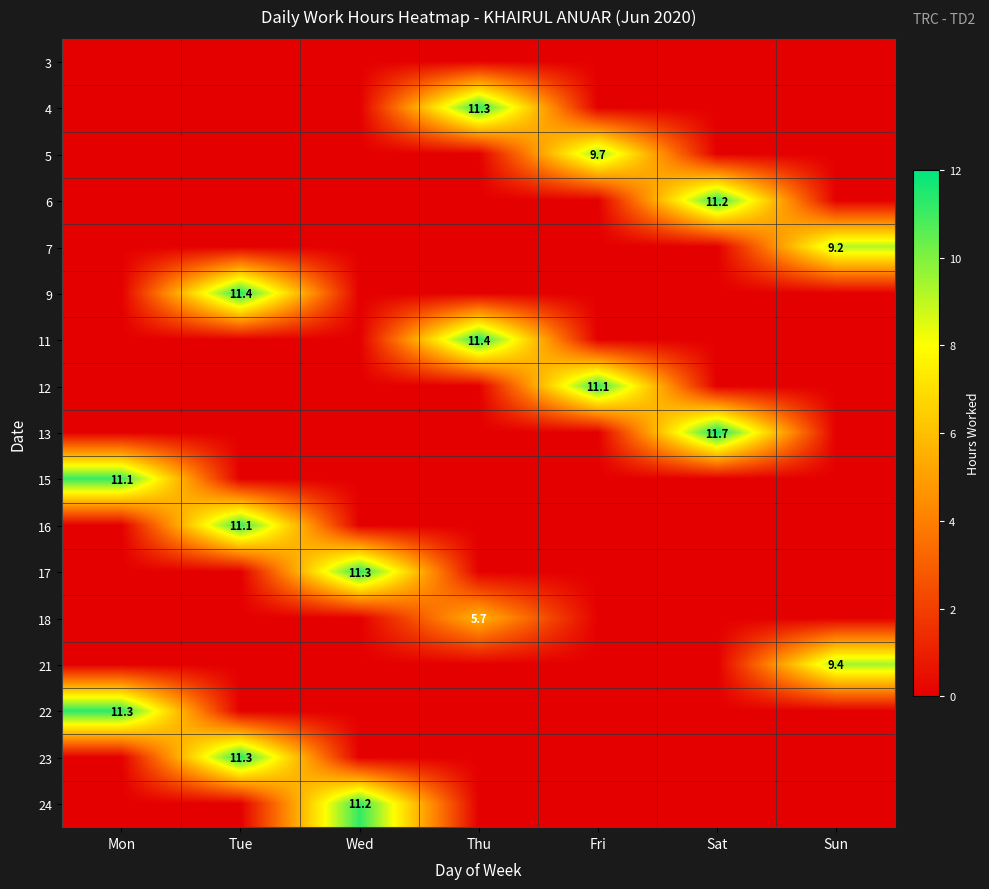

List the labels in order of 11 value, smallest first.

Mon, Tue, Wed, Fri, Sat, Sun, Thu